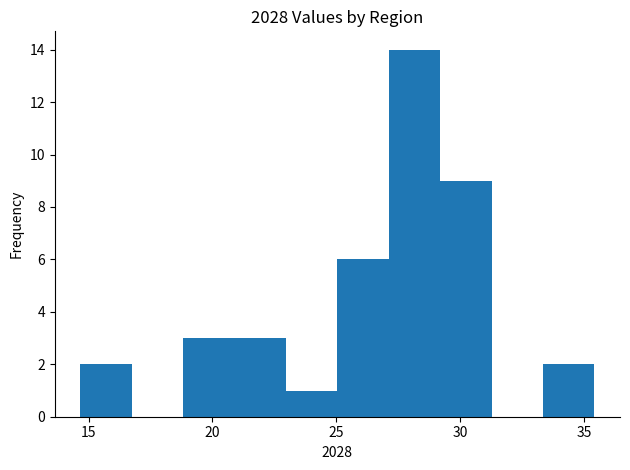

What is the height of the bar covering 21.0 to 23.0 on the x-axis? Neither the bar edges nor the heights are printed on the chart, so give them approximately, as read against the axes.

3